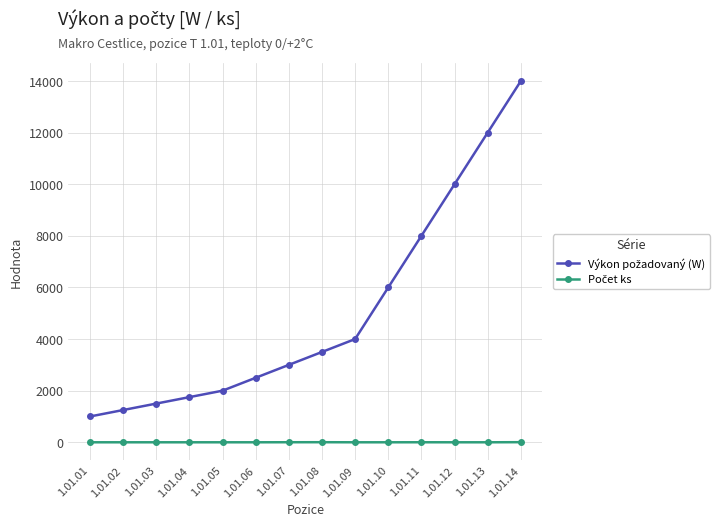

At which category is the sum across all series the highest?

1.01.14